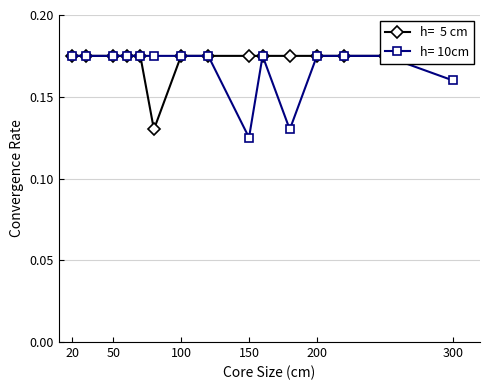

Which series has the widest spread of values?

h= 10cm